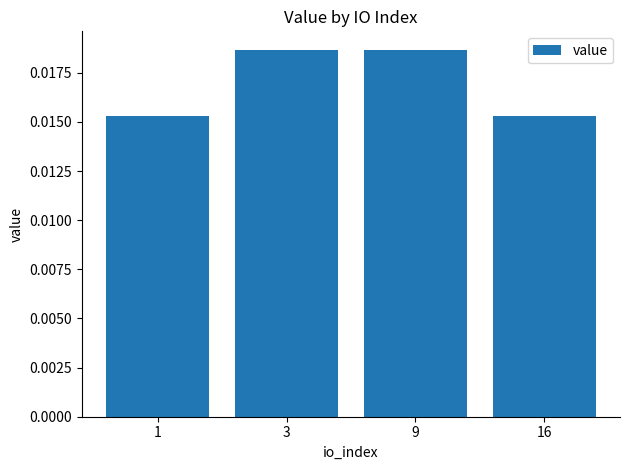

Count the values in the range 0 to 1.

4